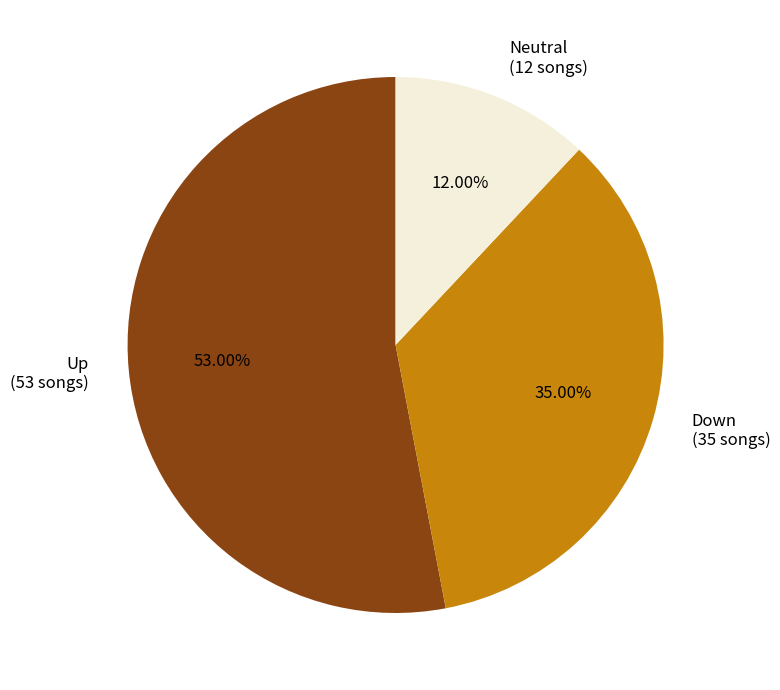

Combined, do Neutral (12 songs) and Down (35 songs) account for over 50%?

No